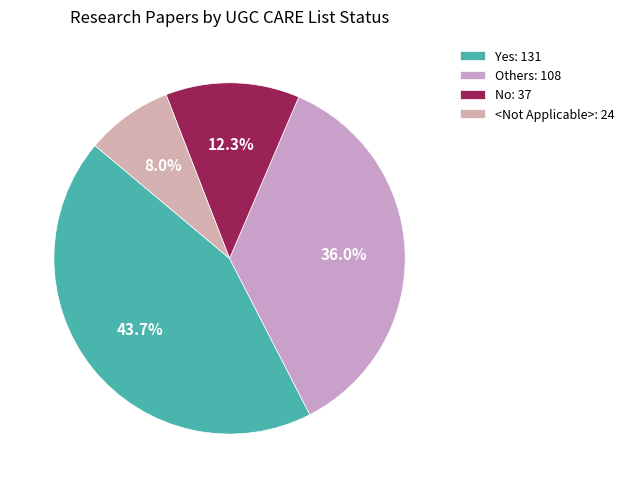

Between <Not Applicable> and Others, which is larger?

Others